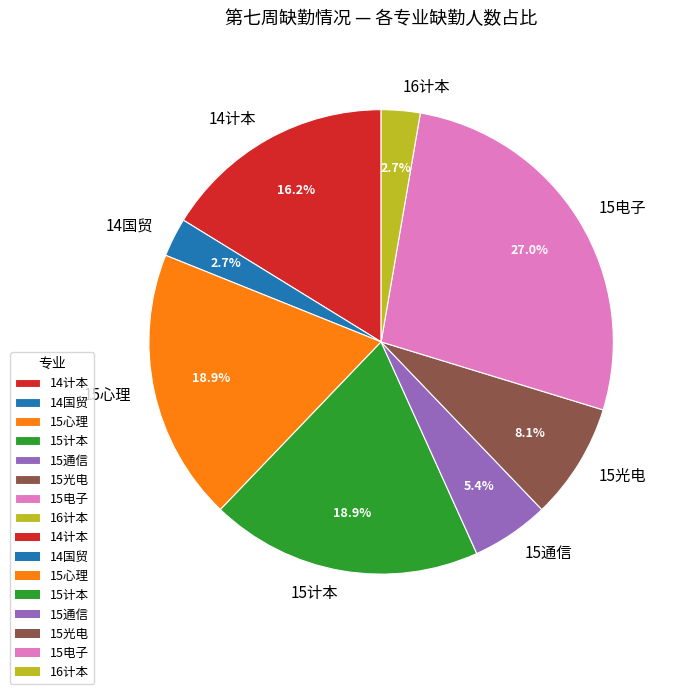

How many segments does this pie chart have?

8